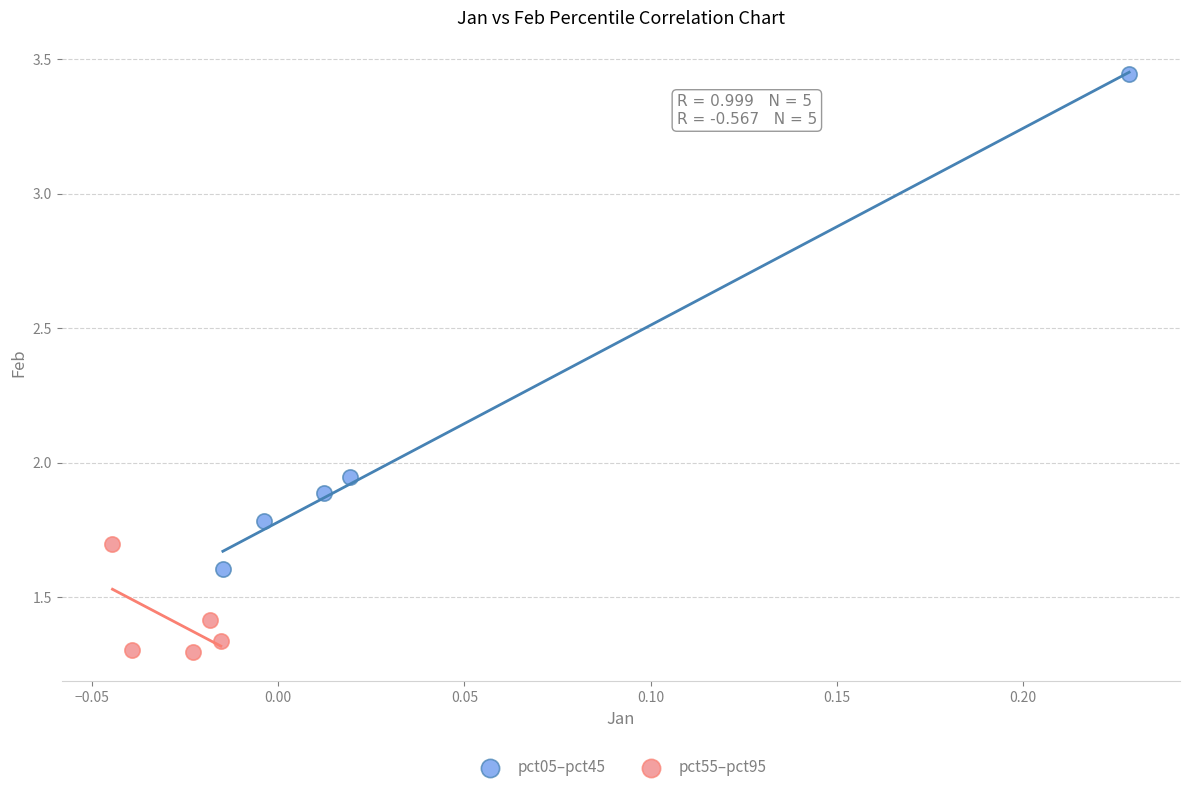

Which series reaches the minimum Y coordinate?

pct55–pct95